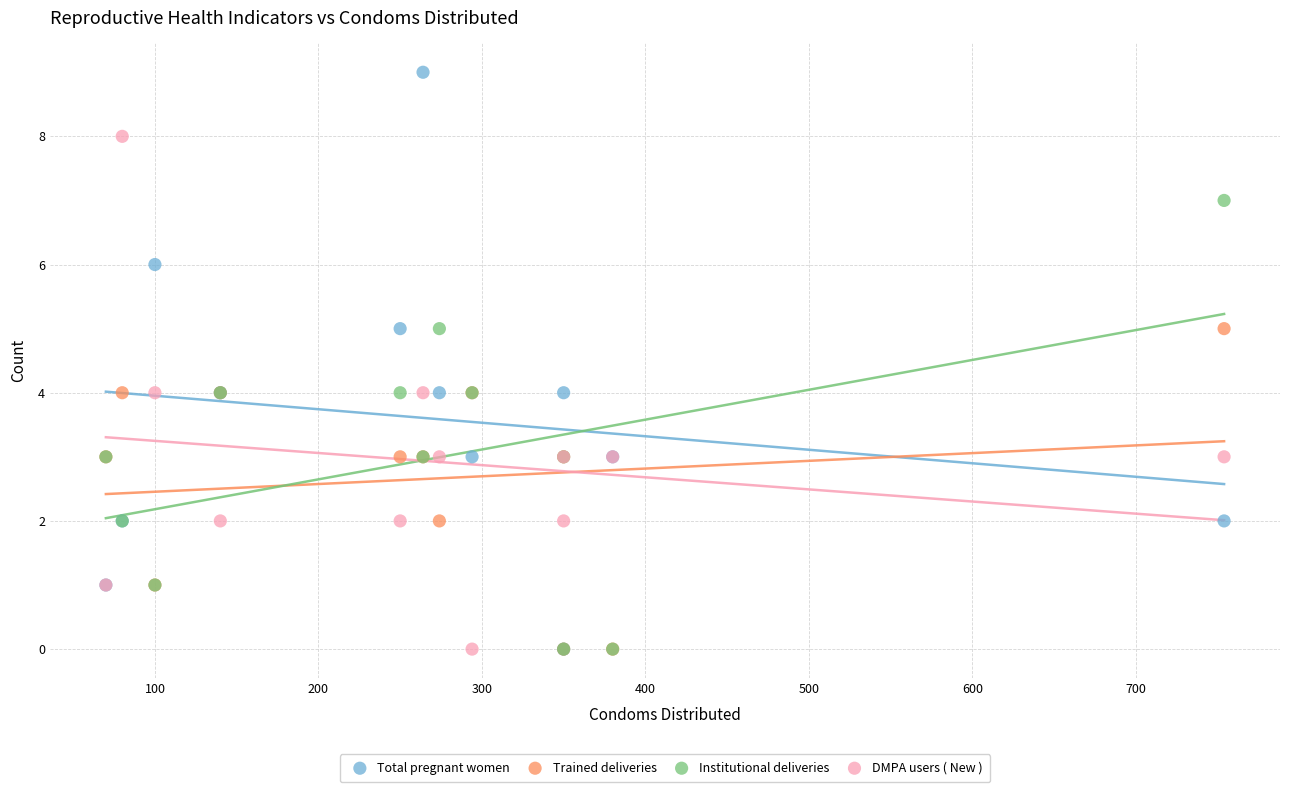

Which series contains the highest Y value?

Total pregnant women